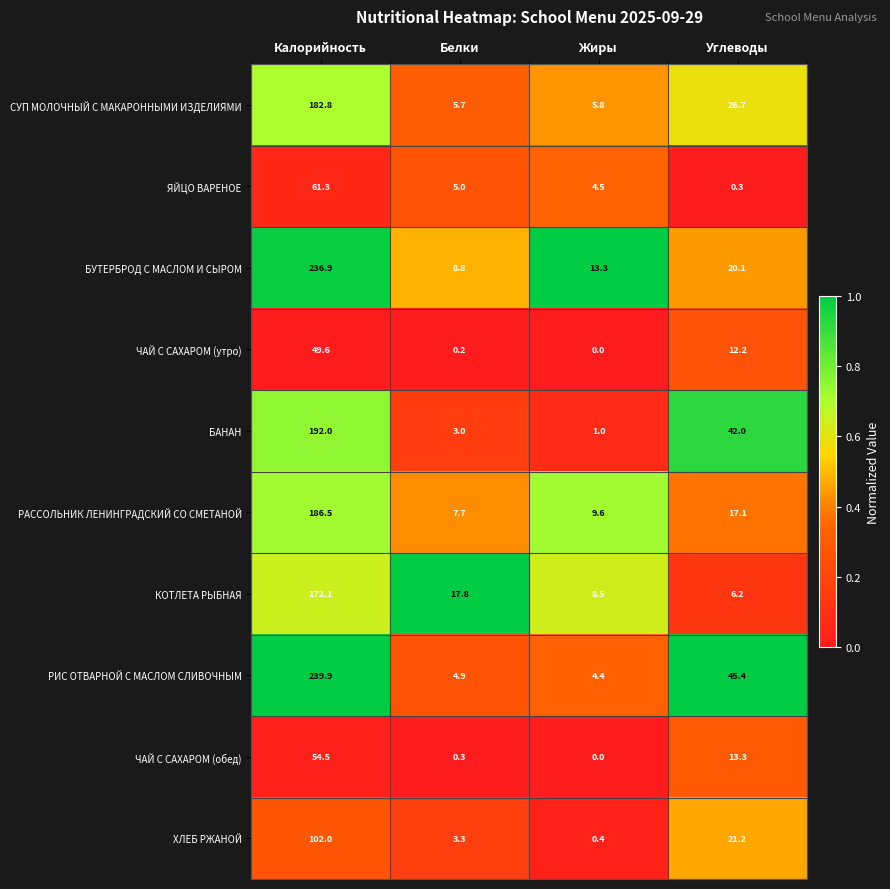

What is the difference between the second highest and second lowest values in the РАССОЛЬНИК ЛЕНИНГРАДСКИЙ СО СМЕТАНОЙ series?

7.5